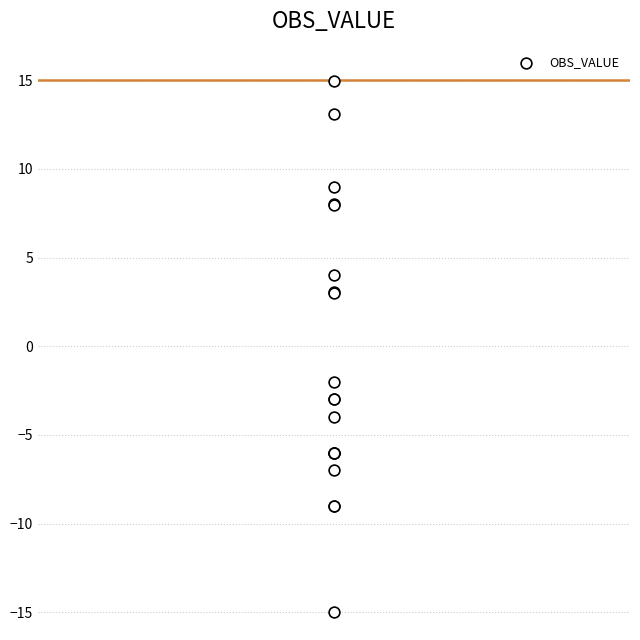

What Y value in the scatter plot is closest to 0?

-2.0